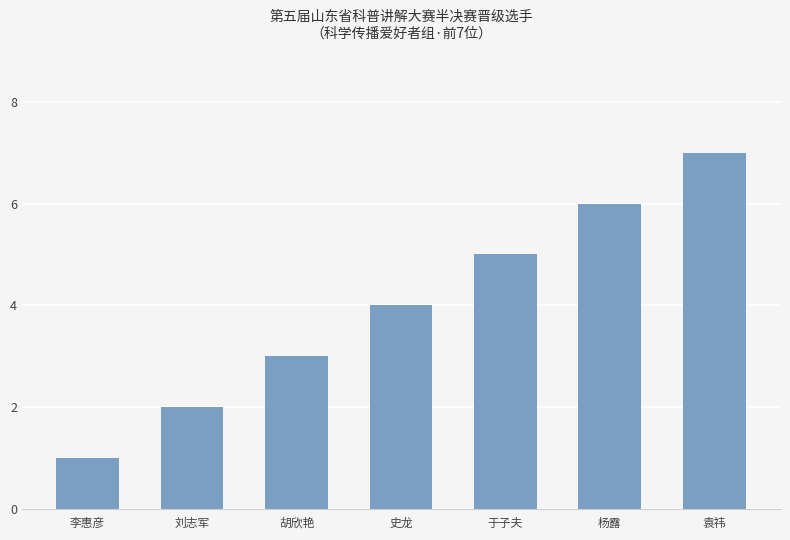

Which has a higher value, 于子夫 or 袁祎?

袁祎